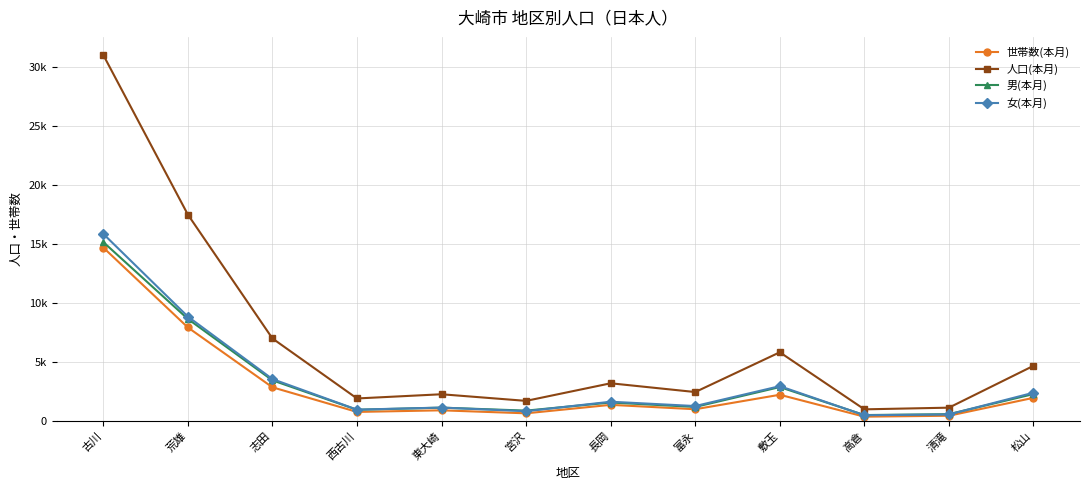

Which category has the highest value in the 女(本月) series?

古川